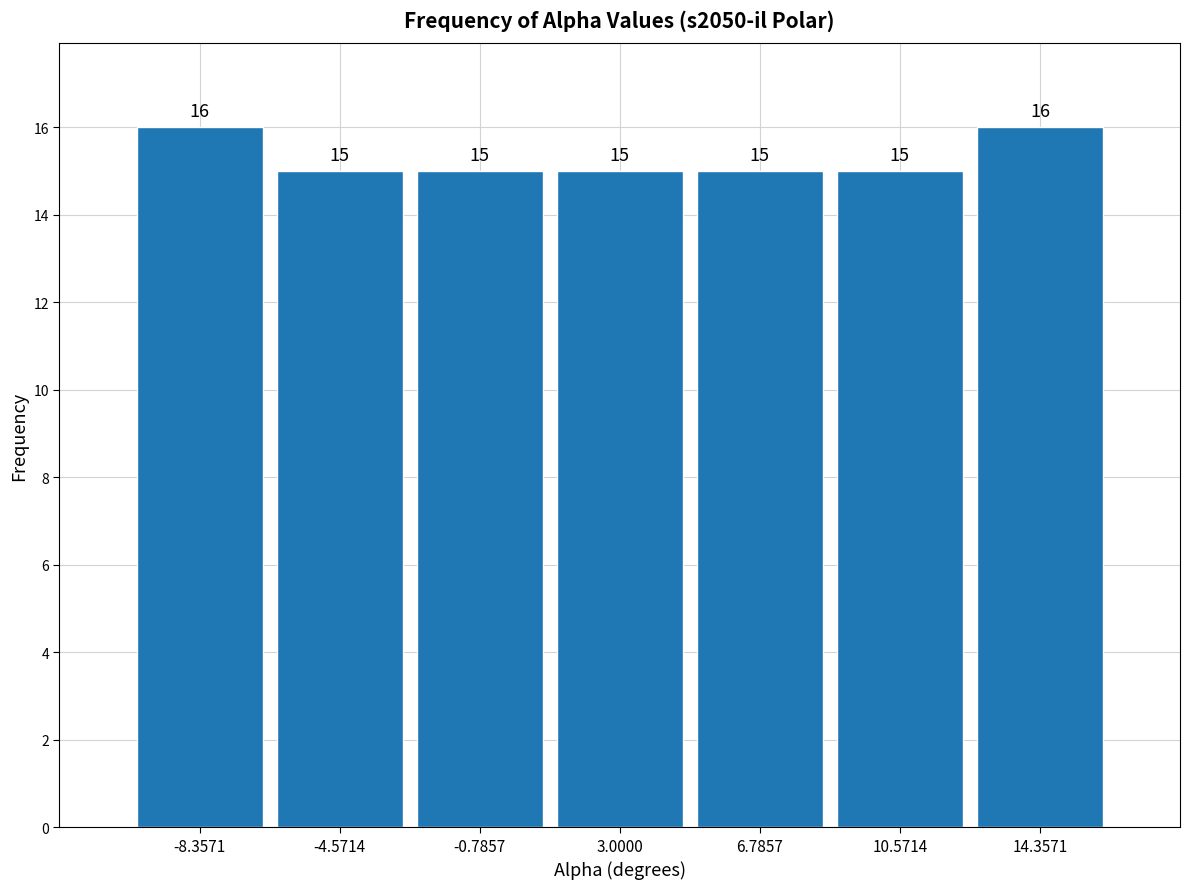

Reading left to right, transcribe this chart: for each bar, give the range it covers on the x-axis and its height. The bar edges are not printed on the chart, so give them approximately, as read against the axis.

-10.0 to -6.5: 16
-6.5 to -2.5: 15
-2.5 to 1.0: 15
1.0 to 5.0: 15
5.0 to 8.5: 15
8.5 to 12.5: 15
12.5 to 16.5: 16